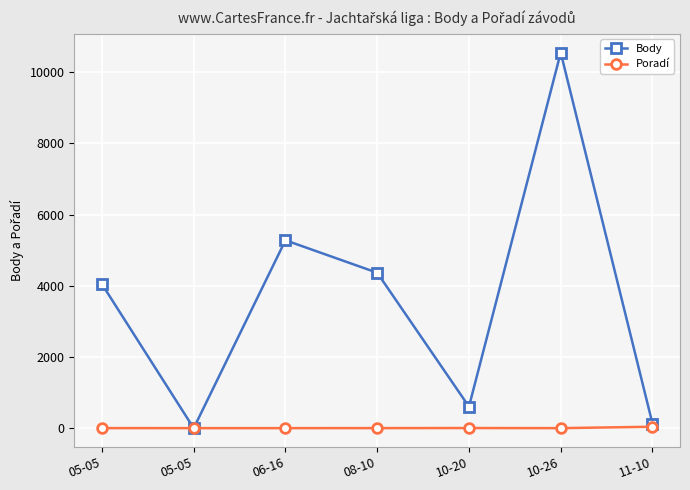

True or false: Body and Poradí cross at least once.

True